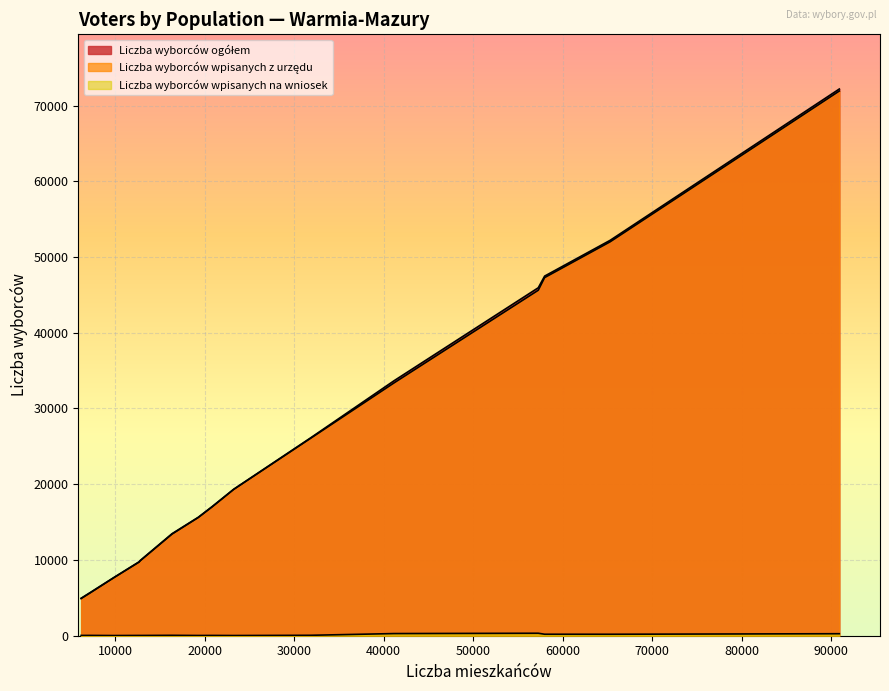

List the series in order of their peak value, lowest first.

Liczba wyborców wpisanych na wniosek, Liczba wyborców wpisanych z urzędu, Liczba wyborców ogółem